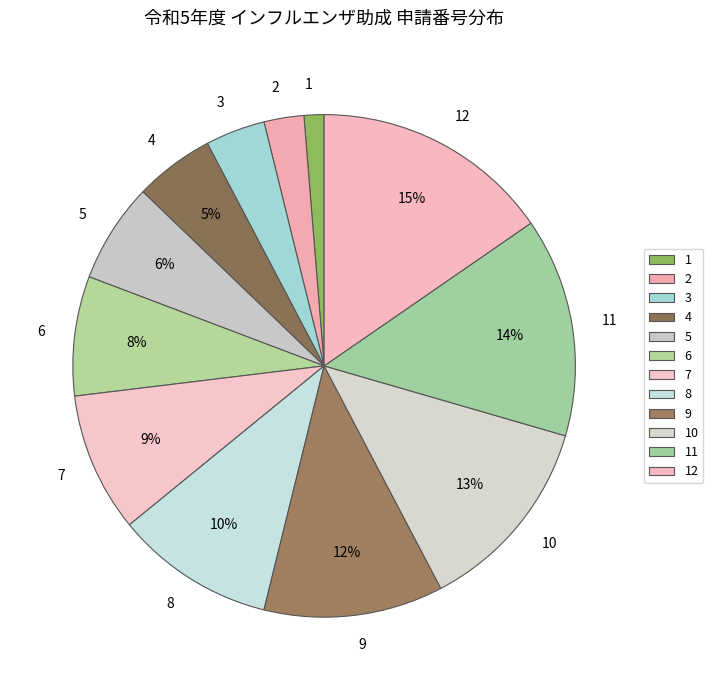

Which has a higher value, 2 or 6?

6